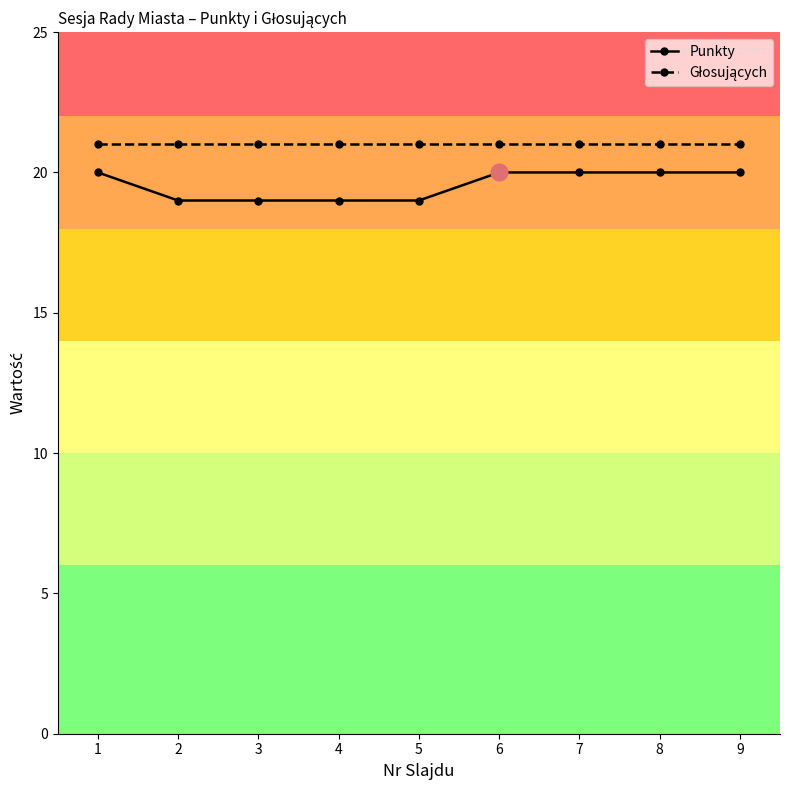

The value of Punkty at 5 is 7. True or false?

False